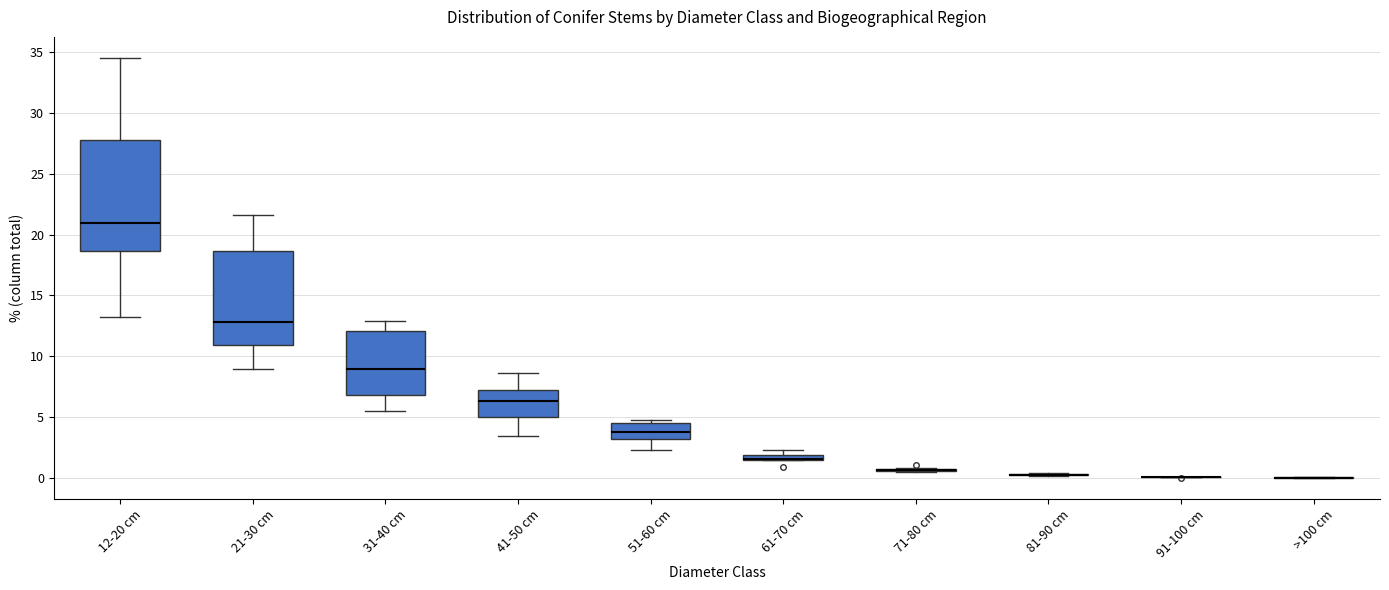

Where is the lower edge of the box for 31-40 cm on the y-axis? The values are not printed on the chart, so give them approximately, as read against the axis.

7.0